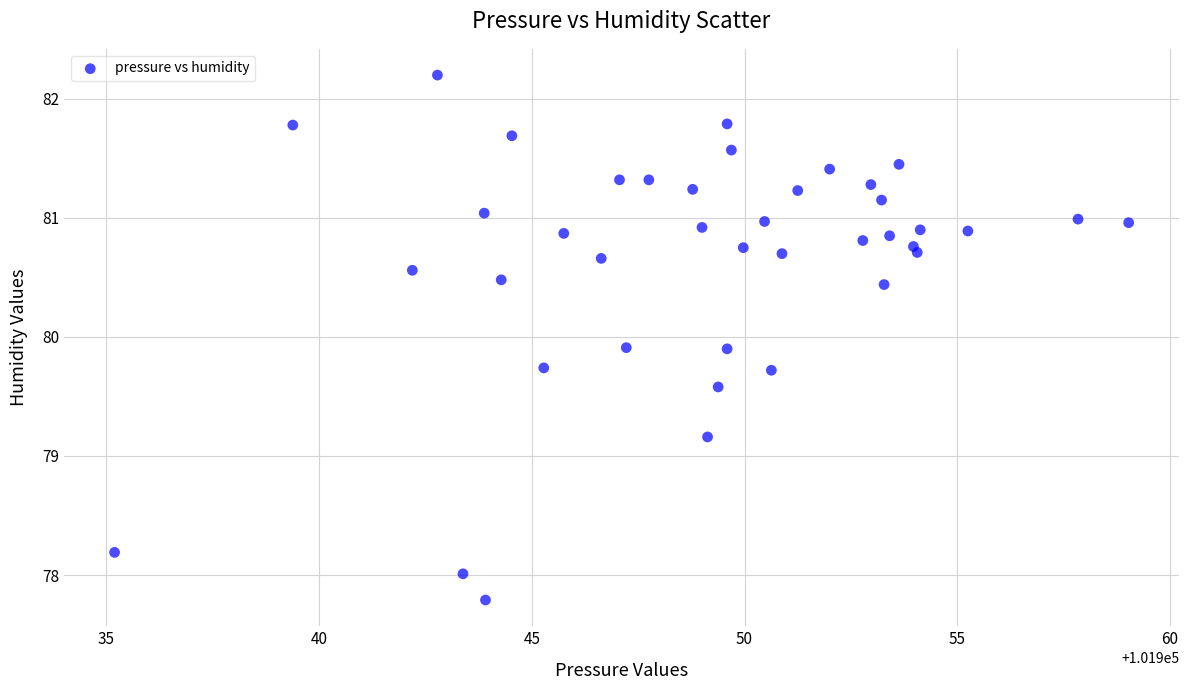

What is the range of Y values (max minus min)?

4.4